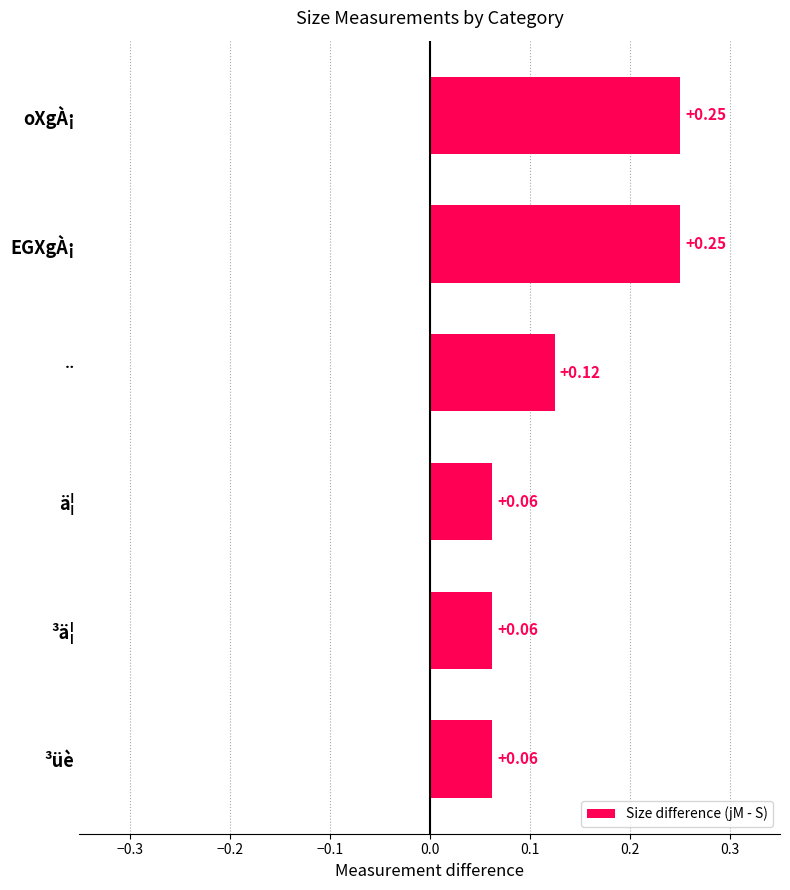

Count the values in the range 0 to 1.

6